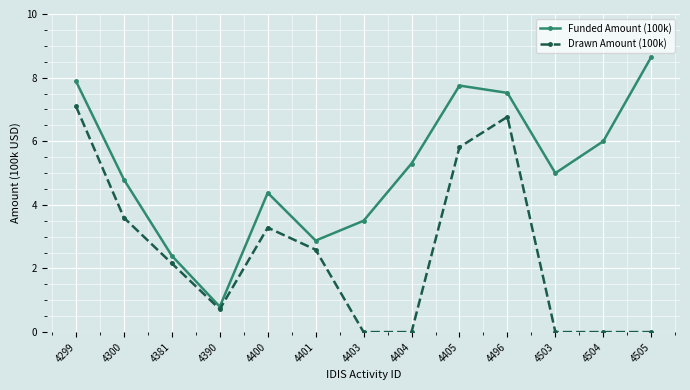

Reading right to left, what are all the values shown in this chart?

Funded Amount (100k): 8.6	6.0	5.0	7.5	7.8	5.3	3.5	2.9	4.4	0.8	2.4	4.8	7.9
Drawn Amount (100k): 0.0	0.0	0.0	6.8	5.8	0.0	0.0	2.6	3.3	0.7	2.2	3.6	7.1